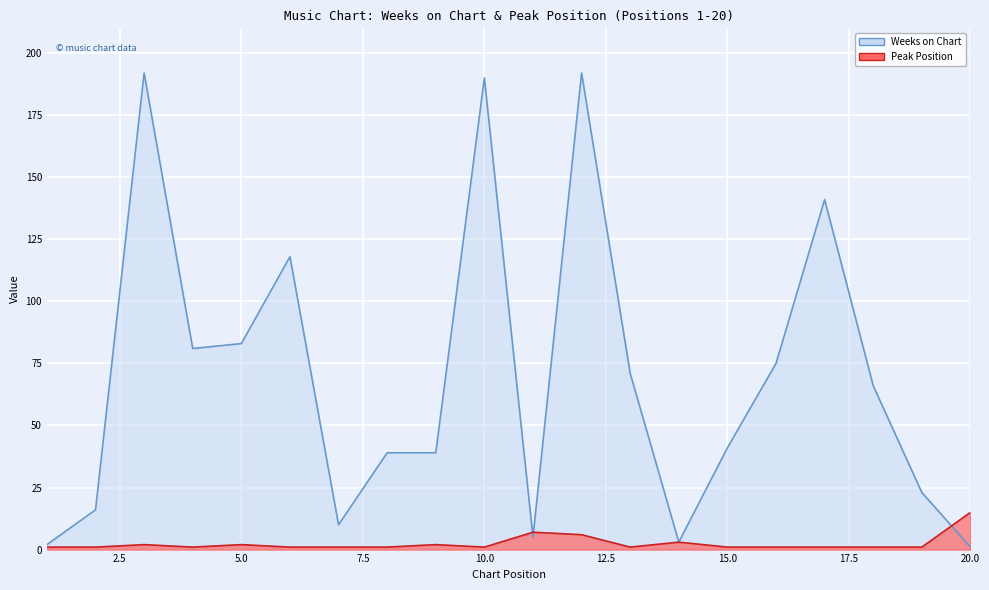

What is the difference between the maximum and second lowest values in the Weeks on Chart series?

190